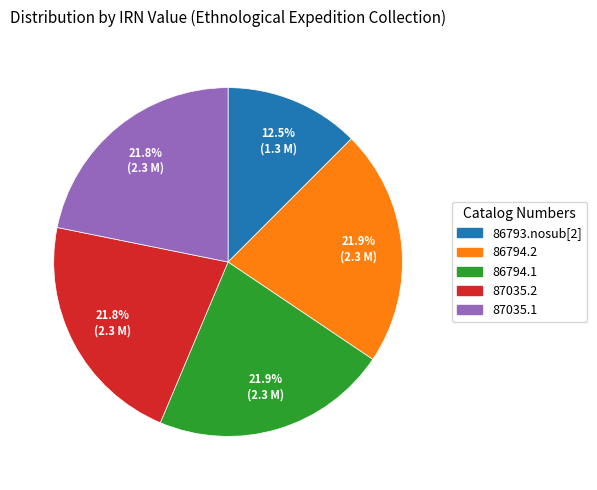

Which category has the smallest portion of the pie?

86793.nosub[2]